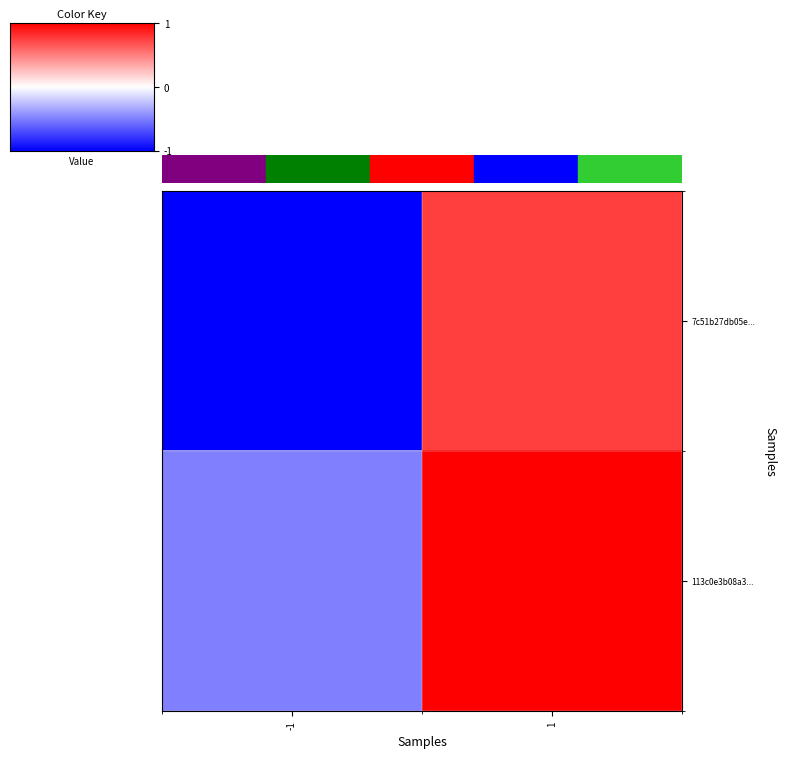

What is the smallest value displayed?

-1.0